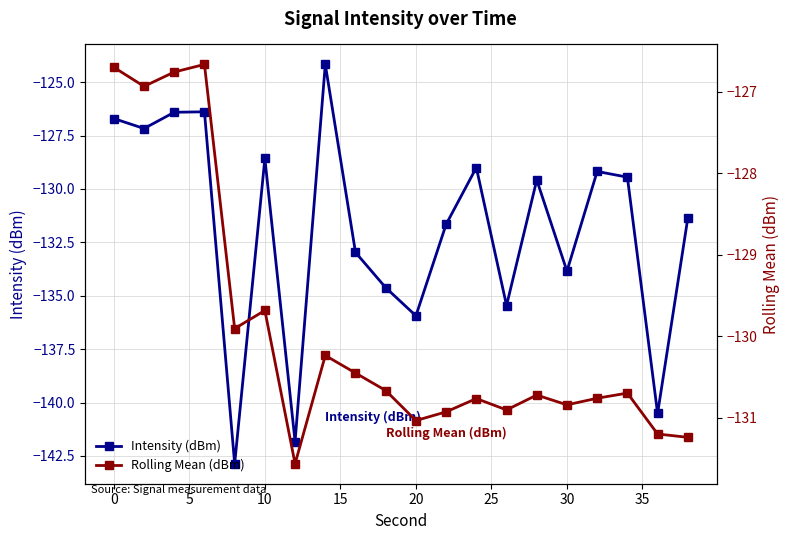

What is the maximum value for Intensity (dBm)?

-124.2